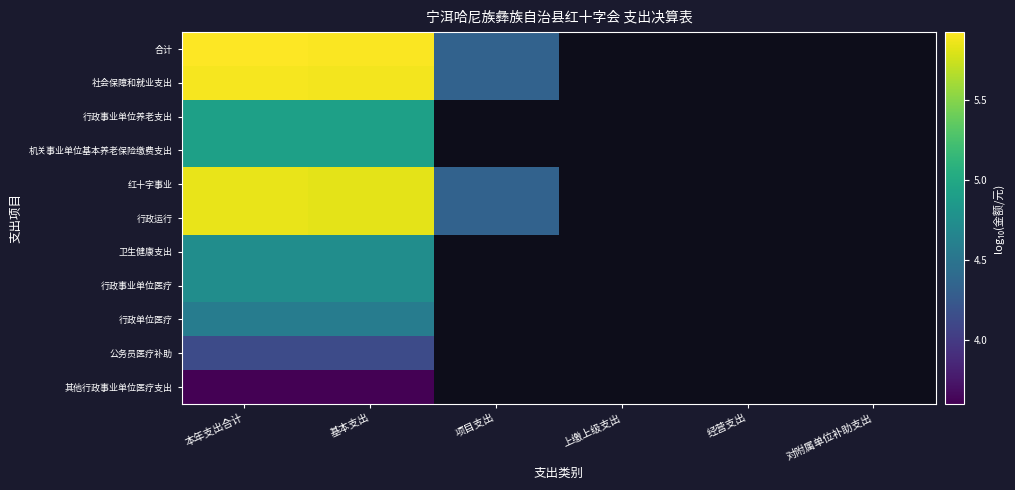

Which has a higher value, 对附属单位补助支出 or 基本支出?

基本支出